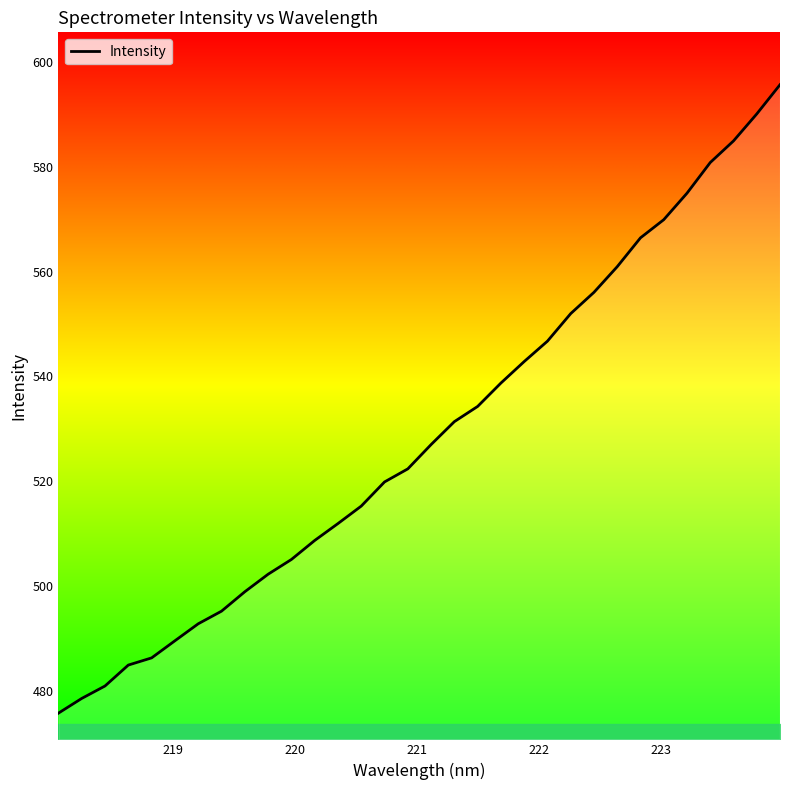

What is the smallest value displayed?

475.7